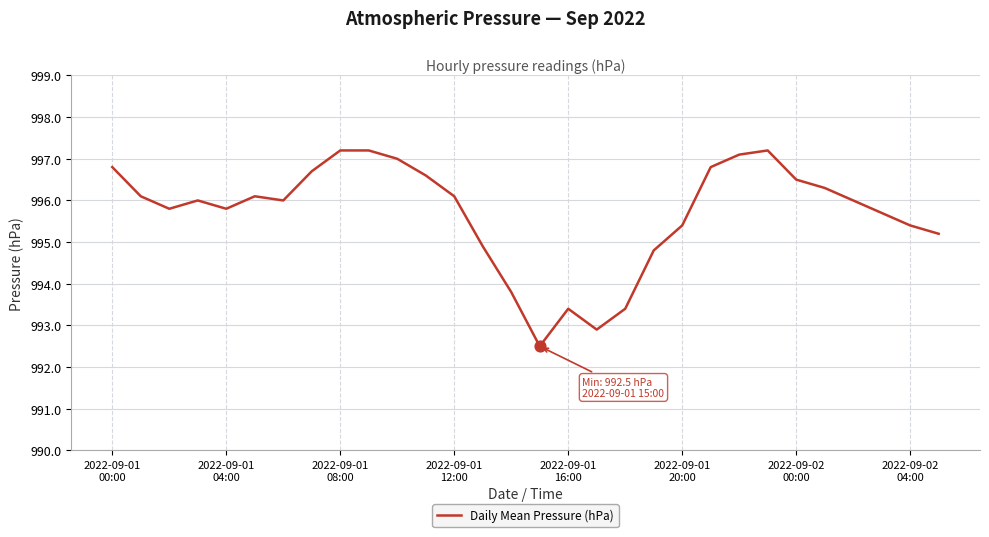

What is the difference between the maximum and minimum values?

4.7